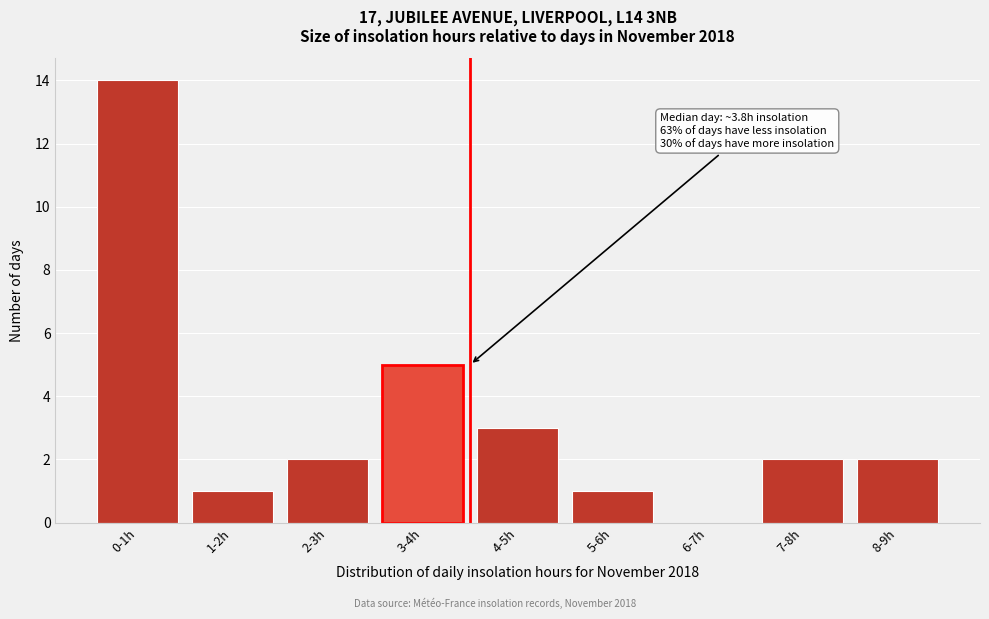

Reading right to left, extract all data points from this chart.

8-9h=2	7-8h=2	6-7h=0	5-6h=1	4-5h=3	3-4h=5	2-3h=2	1-2h=1	0-1h=14